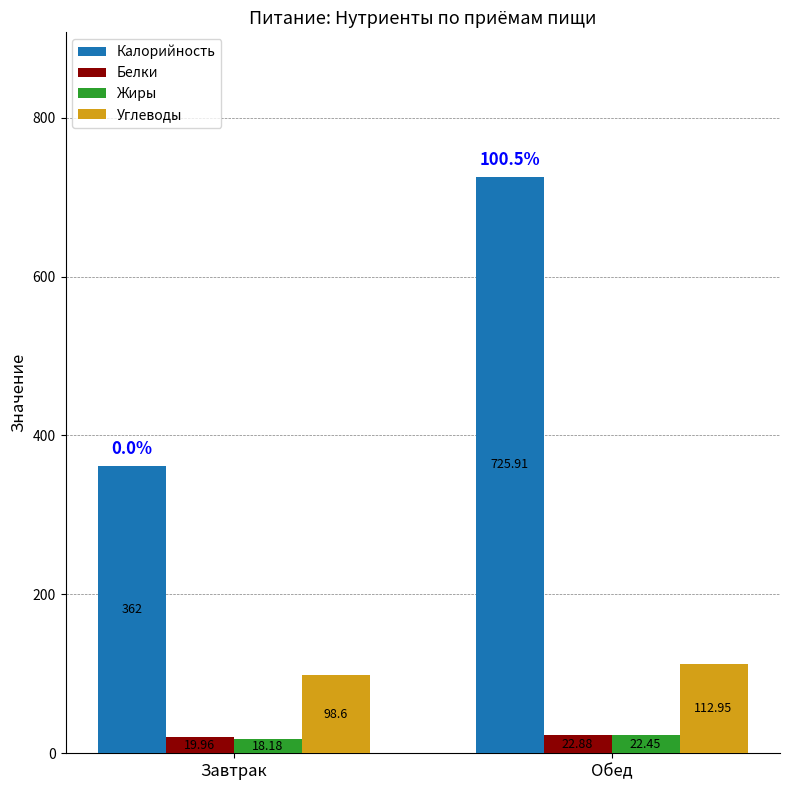

What position from the right is Обед?

1